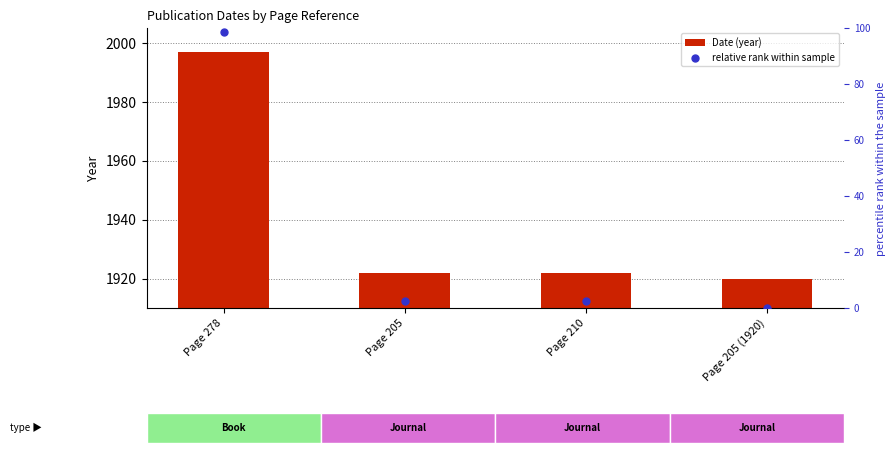

Which series has the widest spread of Y values?

relative rank within sample